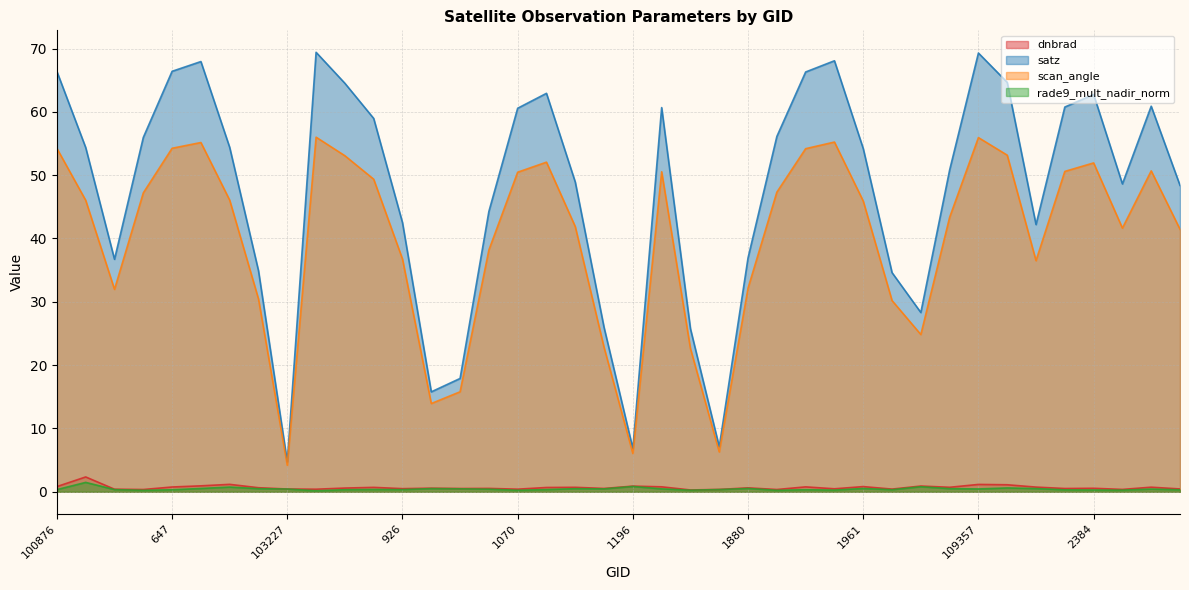

In satz, how many points are higher than both neighbors (excluding endpoints)?

8